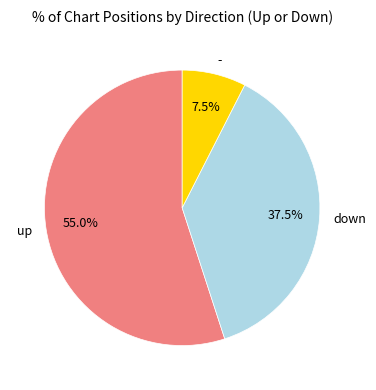

To the nearest percent, what is the combined percentage of - and down?

45%